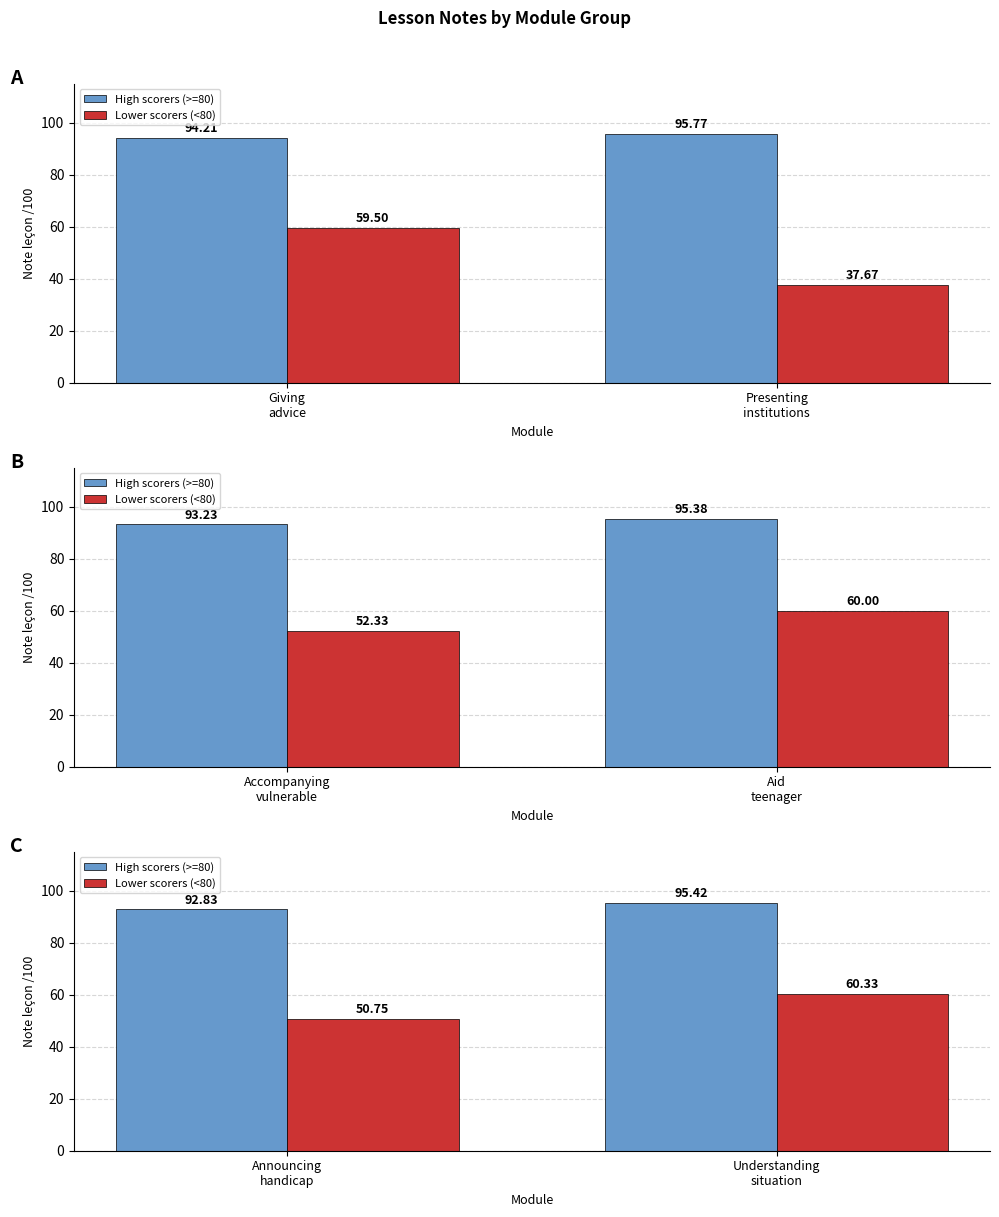

What is the label of the 2nd bar from the left?

Understanding situation